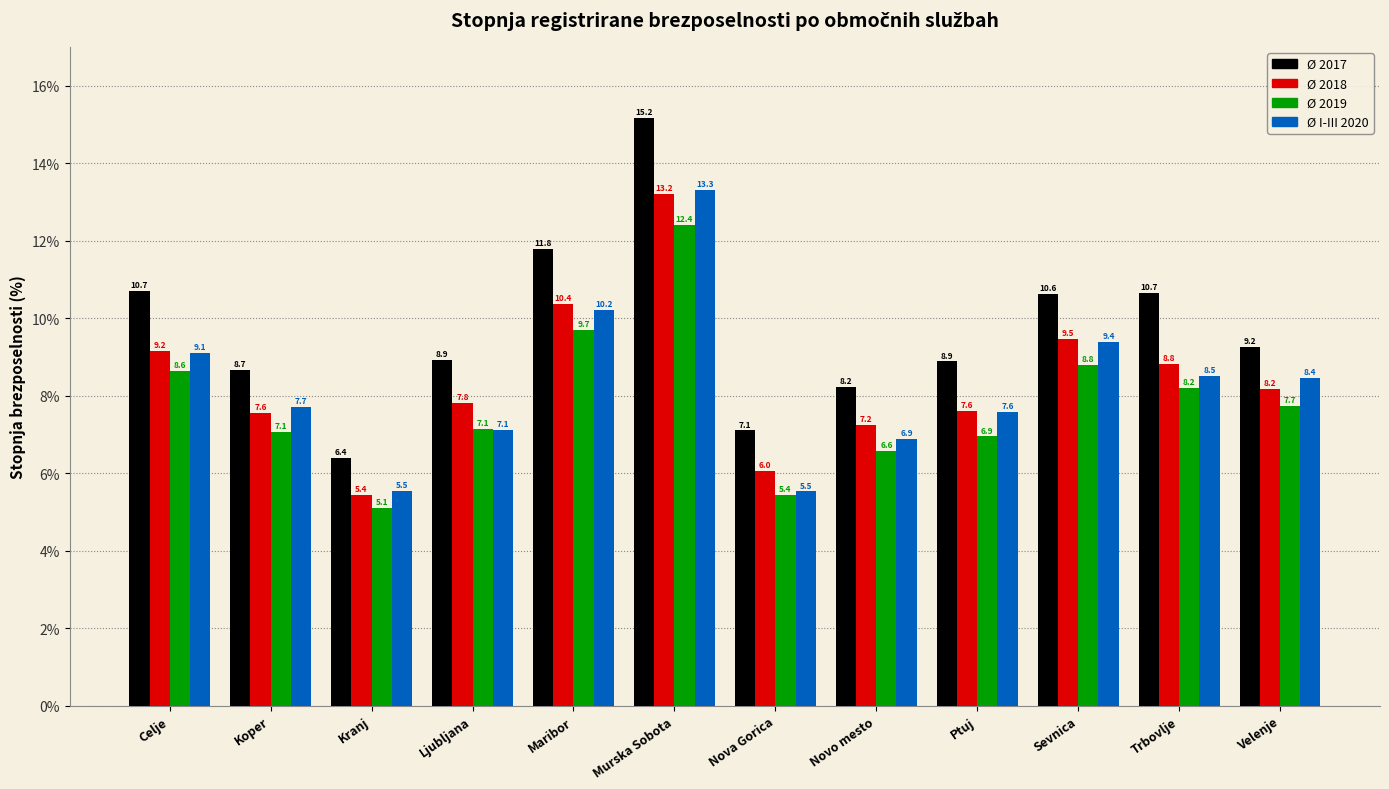

Reading left to right, what are all the values shown in this chart?

Ø 2017: 10.7	8.7	6.4	8.9	11.8	15.2	7.1	8.2	8.9	10.6	10.7	9.2
Ø 2018: 9.2	7.6	5.4	7.8	10.4	13.2	6.0	7.2	7.6	9.5	8.8	8.2
Ø 2019: 8.6	7.1	5.1	7.1	9.7	12.4	5.4	6.6	6.9	8.8	8.2	7.7
Ø I-III 2020: 9.1	7.7	5.5	7.1	10.2	13.3	5.5	6.9	7.6	9.4	8.5	8.4